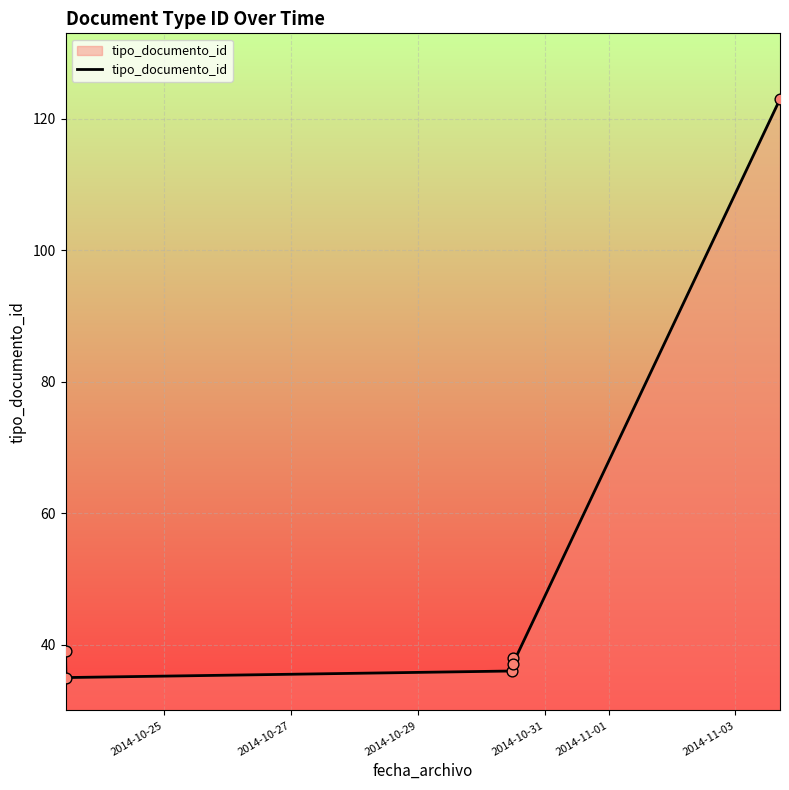

Approximately how many times larger is the value at 2014-10-31 compared to 2014-10-25?

1.0